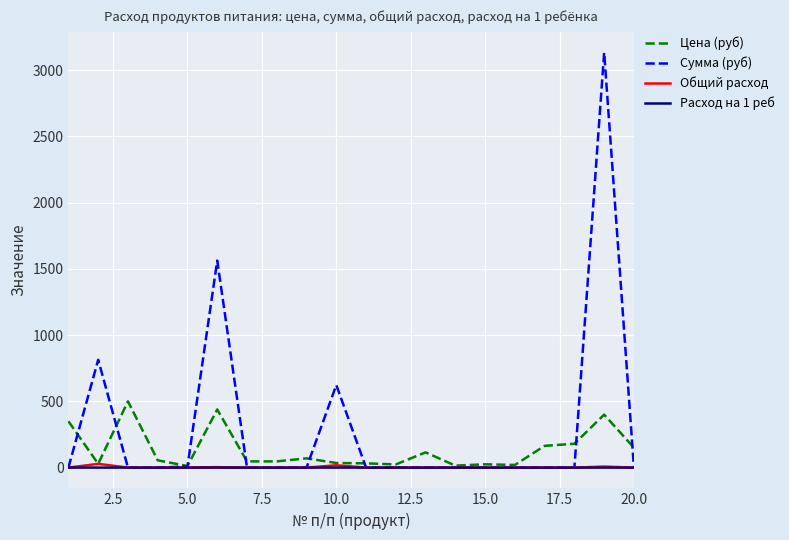

Which series has the largest range (max minus min)?

Сумма (руб)